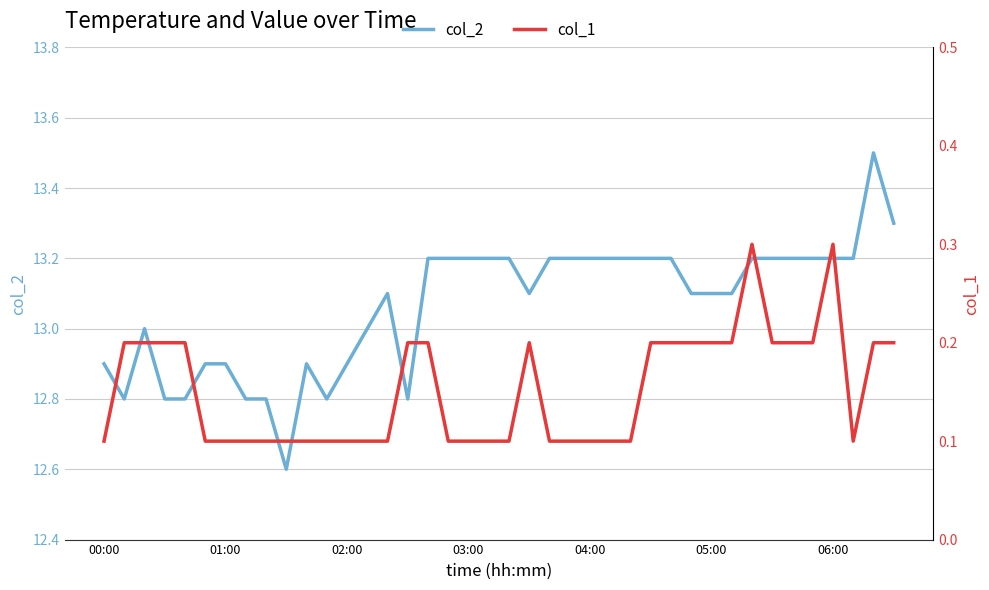

Which series changed the most between 32 and 37?

col_1